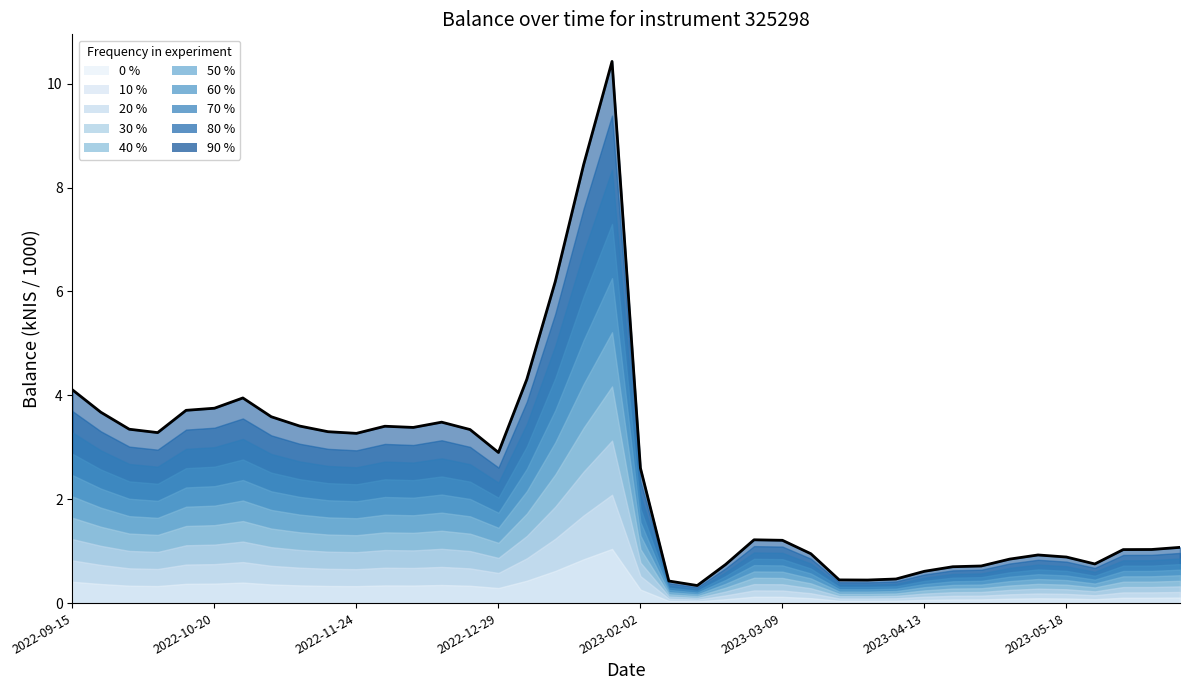

The value at 27 is 0.2. True or false?

False